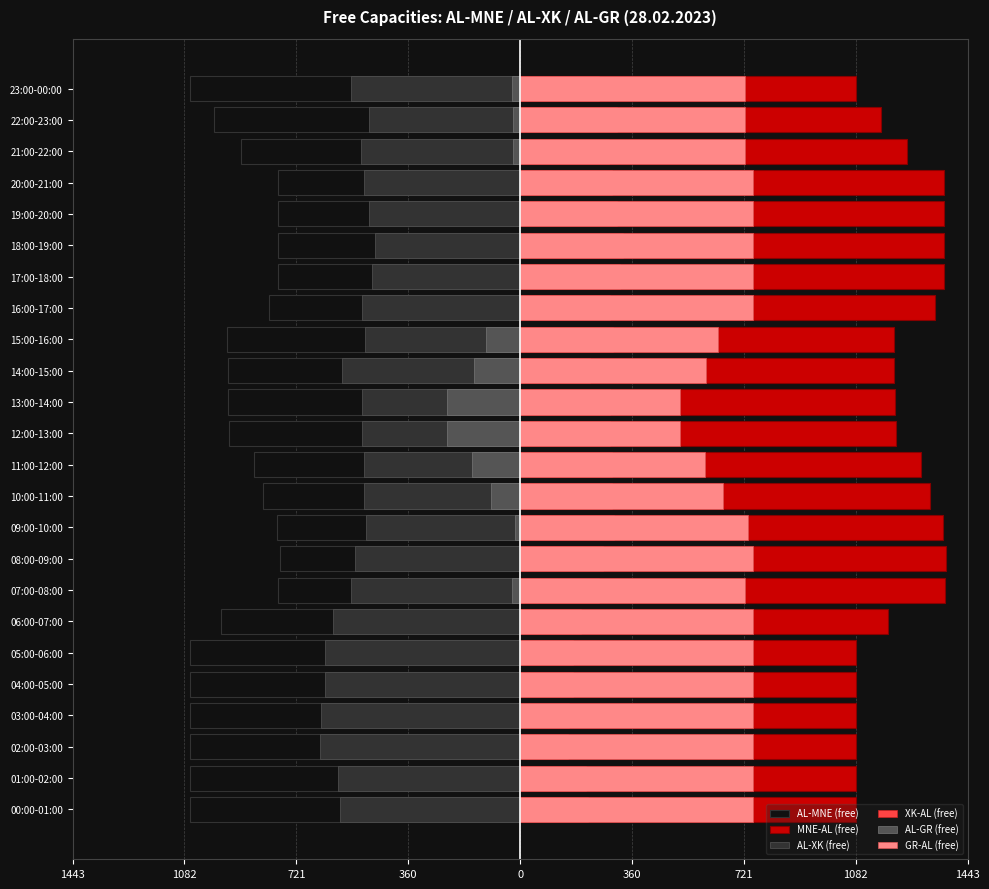

Reading left to right, list all the values displayed in this chart.

AL-MNE (free): -1065	-1065	-1065	-1065	-1065	-1065	-964	-780	-775	-785	-828	-857	-938	-941	-944	-945	-810	-782	-782	-782	-782	-901	-986	-1065
MNE-AL (free): 1085	1085	1085	1085	1085	1085	1186	1370	1375	1365	1322	1293	1212	1209	1206	1205	1340	1368	1368	1368	1368	1249	1164	1085
AL-XK (free): -581	-589	-644	-641	-629	-629	-604	-545	-534	-497	-504	-505	-509	-509	-574	-501	-510	-478	-469	-488	-504	-512	-488	-545
XK-AL (free): 219	211	156	159	171	171	196	255	266	303	296	295	291	291	226	299	290	322	331	312	296	288	312	255
AL-GR (free): 0	0	0	0	0	0	0	-25	0	-16	-94	-155	-235	-235	-150	-111	0	0	0	0	0	-24	-24	-25
GR-AL (free): 750	750	750	750	750	750	750	725	750	734	656	595	515	515	600	639	750	750	750	750	750	726	726	725